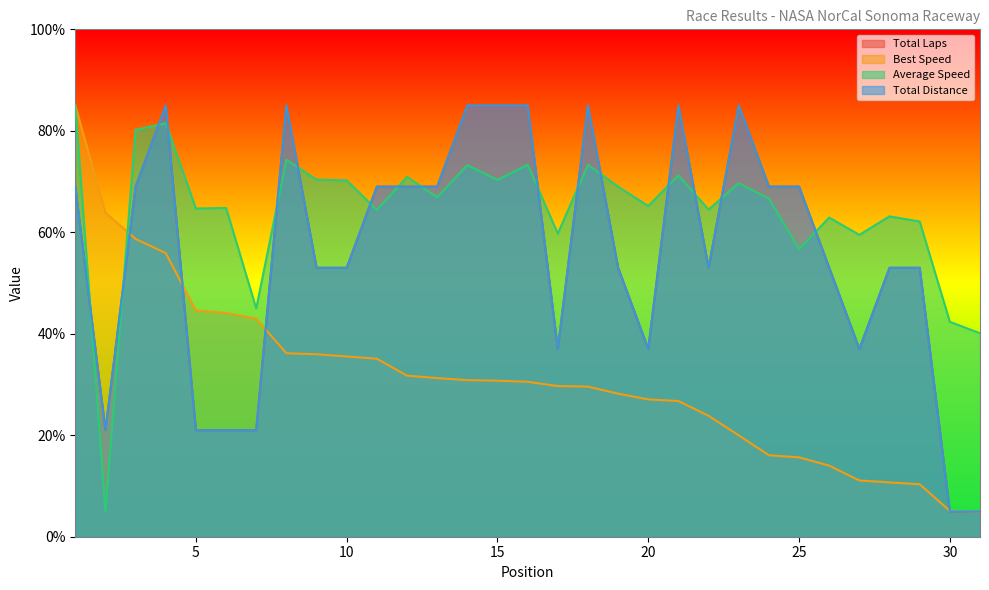

Is the value of Average Speed at 22 greater than the value of Total Distance at 20?

Yes